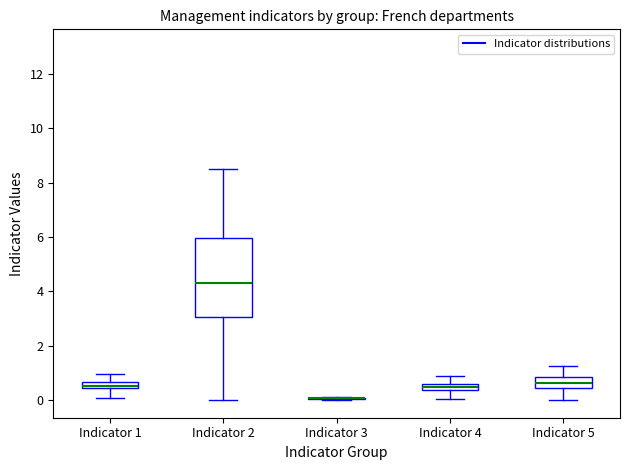

Where is the upper edge of the box for Indicator 5 on the y-axis? The values are not printed on the chart, so give them approximately, as read against the axis.

0.8